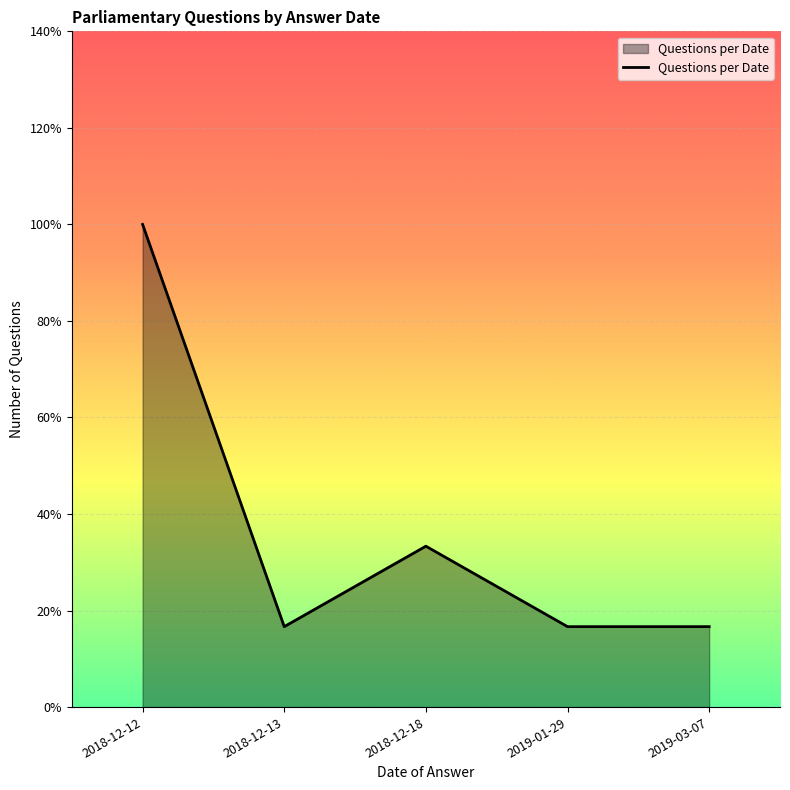

Rank the categories by value from highest to lowest.

2018-12-12, 2018-12-18, 2018-12-13, 2019-01-29, 2019-03-07